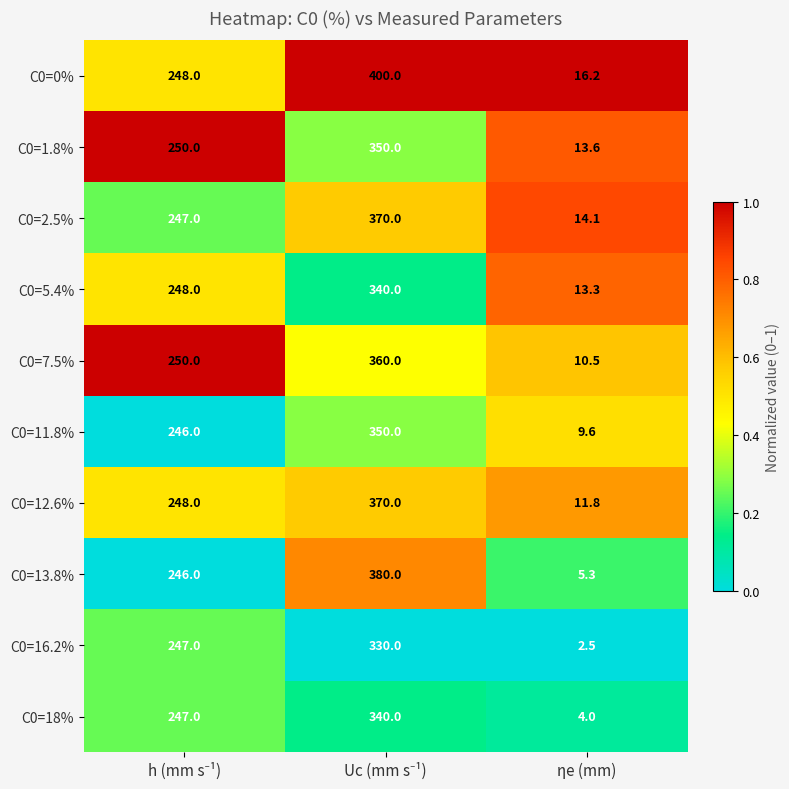

Which series has the widest spread of values?

C0=0%